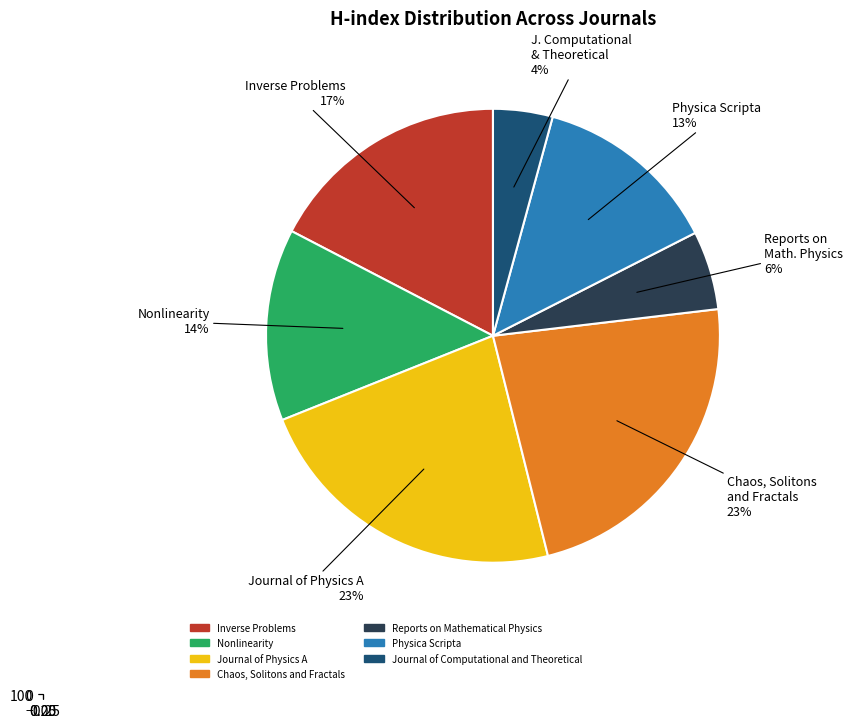

Rank the categories by value from highest to lowest.

Chaos, Solitons and Fractals, Journal of Physics A, Inverse Problems, Nonlinearity, Physica Scripta, Reports on Mathematical Physics, Journal of Computational and Theoretical